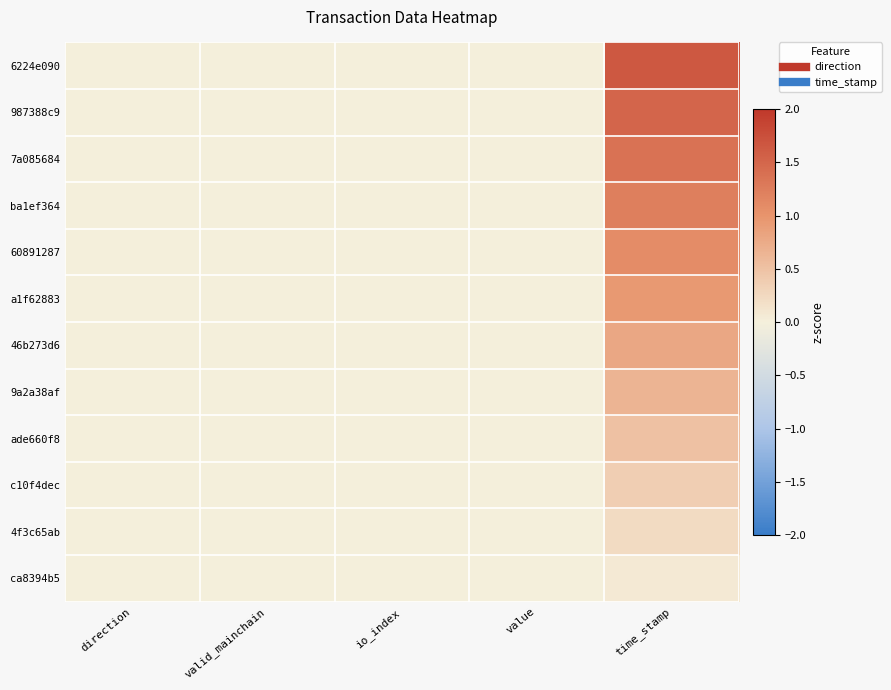

Which has a higher value, valid_mainchain or time_stamp?

time_stamp